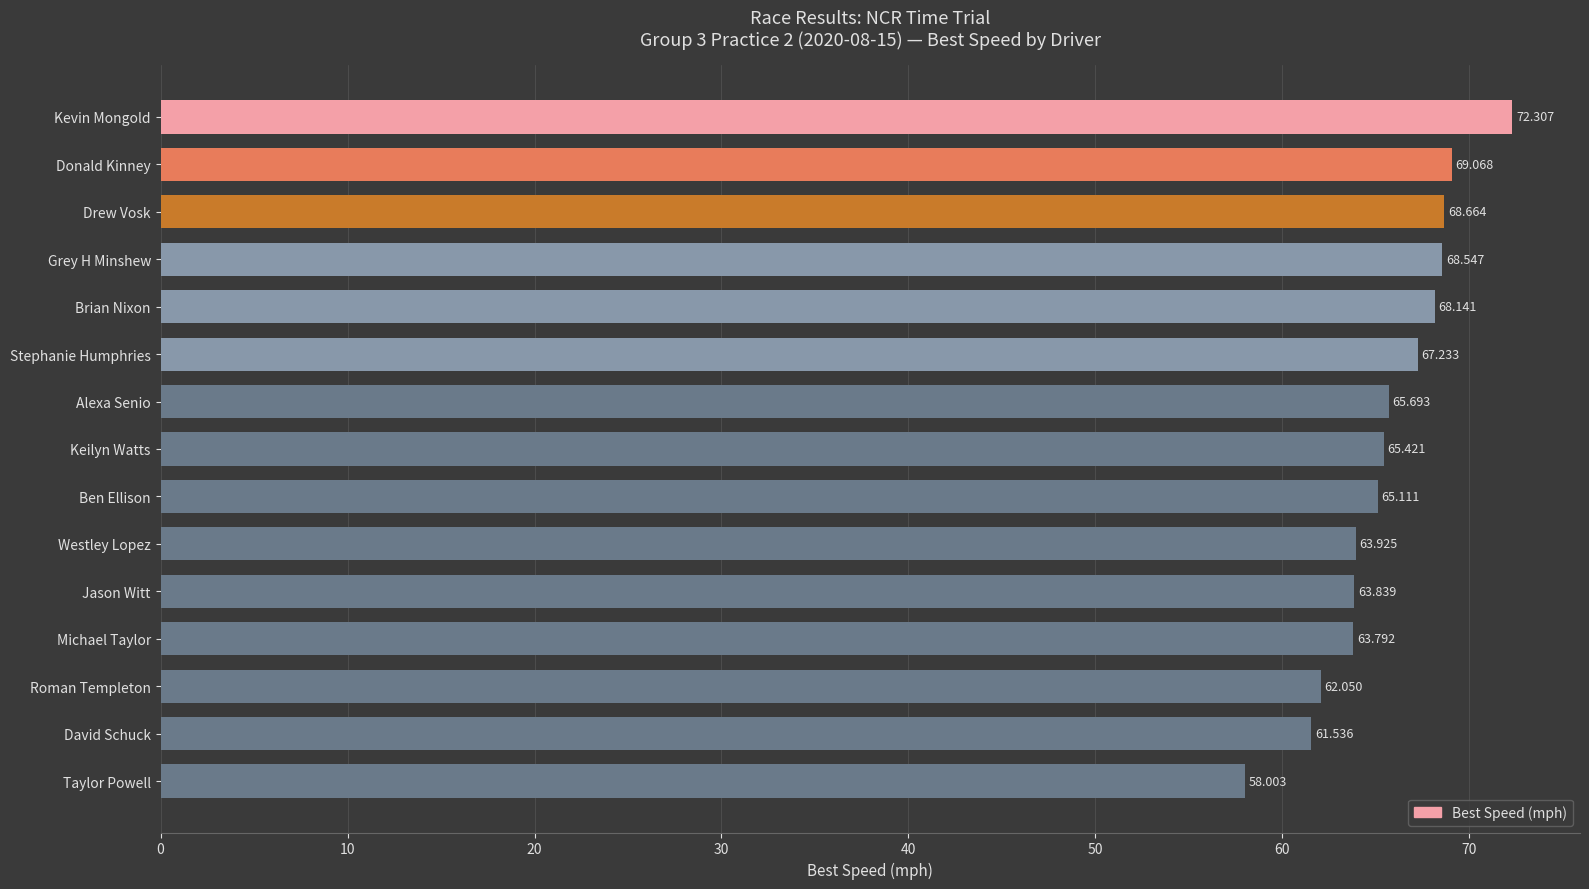

Between David Schuck and Ben Ellison, which is larger?

Ben Ellison